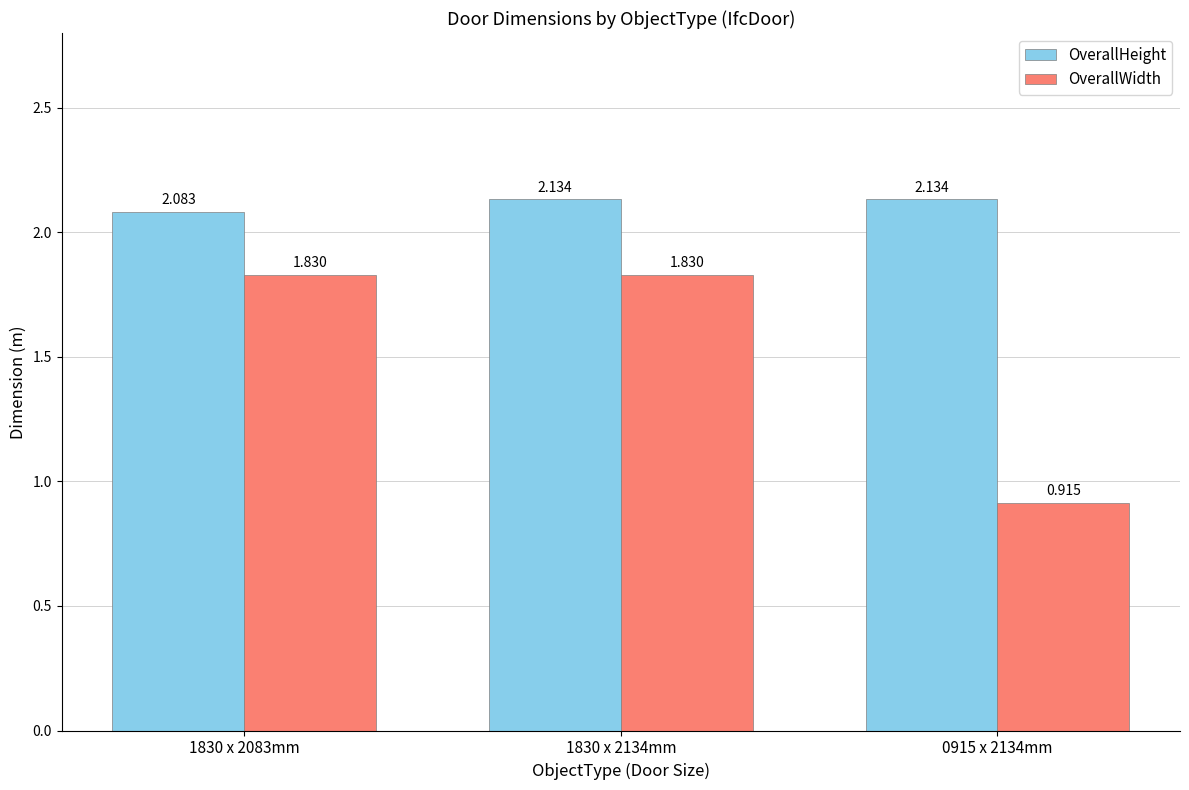

True or false: OverallHeight has a value of 0.6 at 1830 x 2134mm.

False